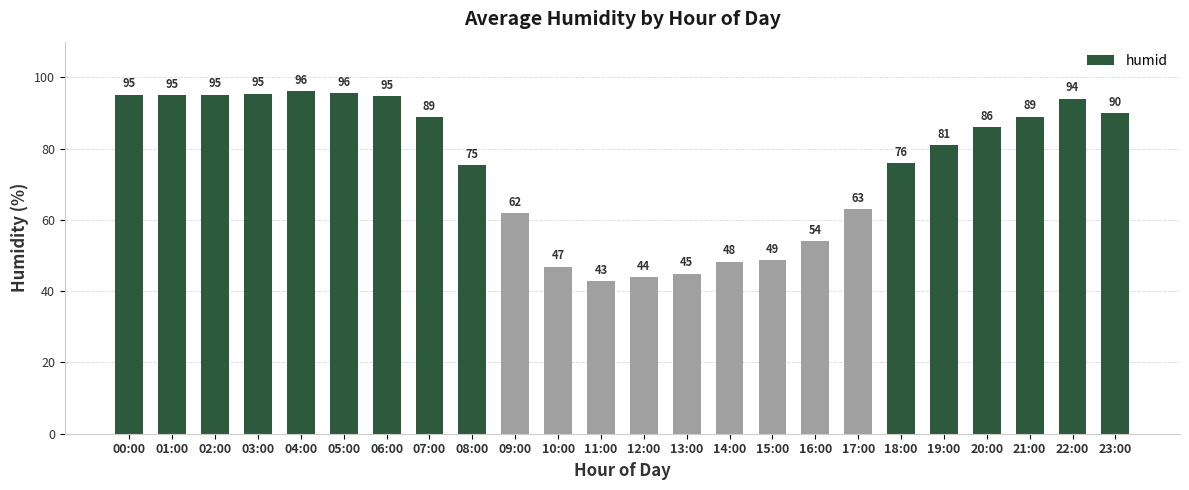

Read the value at 03:00.

95.4